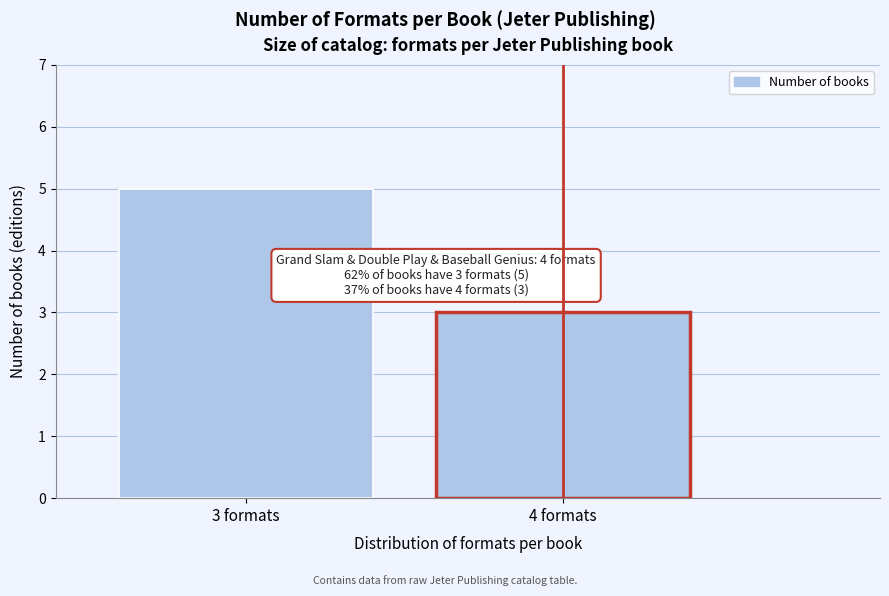

Reading left to right, extract all data points from this chart.

3 formats=5	4 formats=3